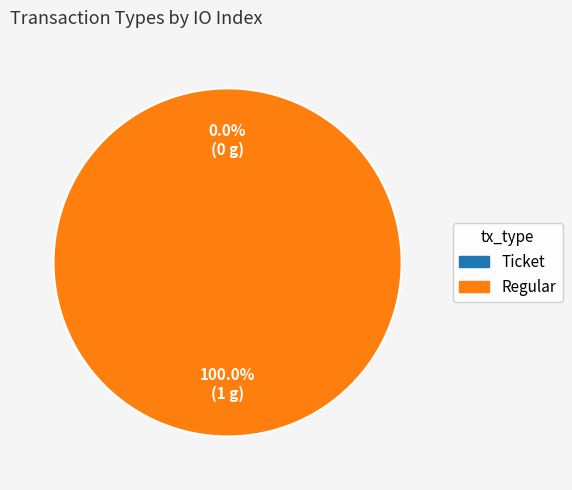

What percentage is the Regular slice, to the nearest percent?

100%